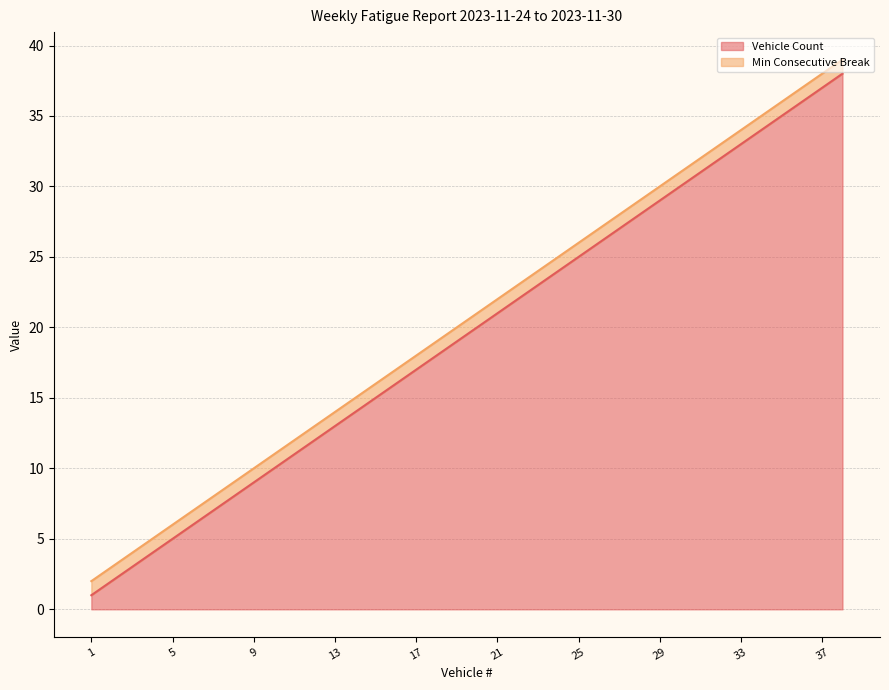

What is the change in value from 6 to 9?

+3